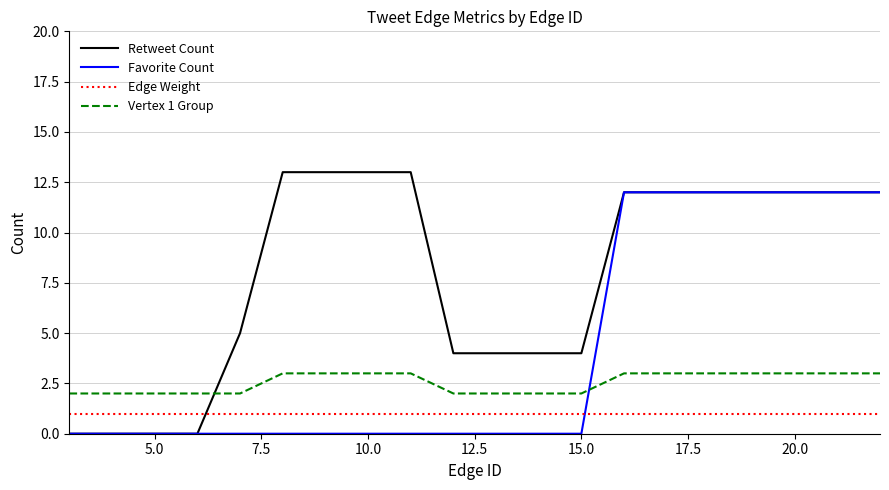

Does the chart have visible grid lines?

Yes